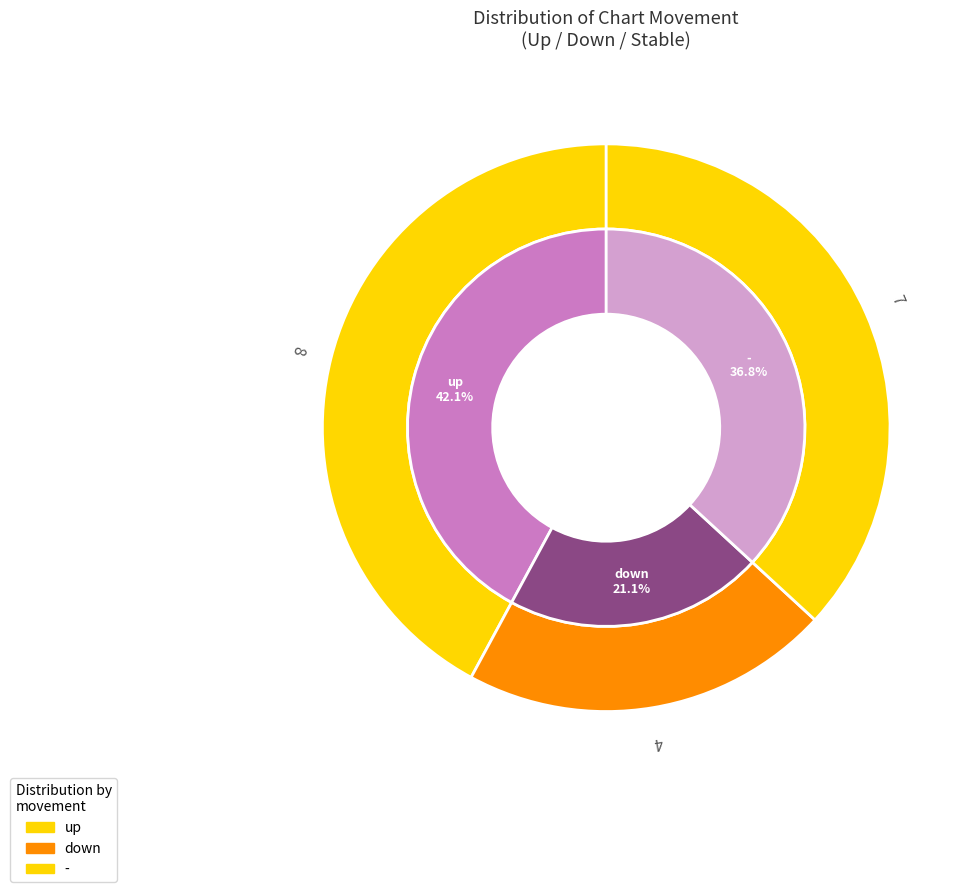

How much of the chart is everything except down?

78.9%